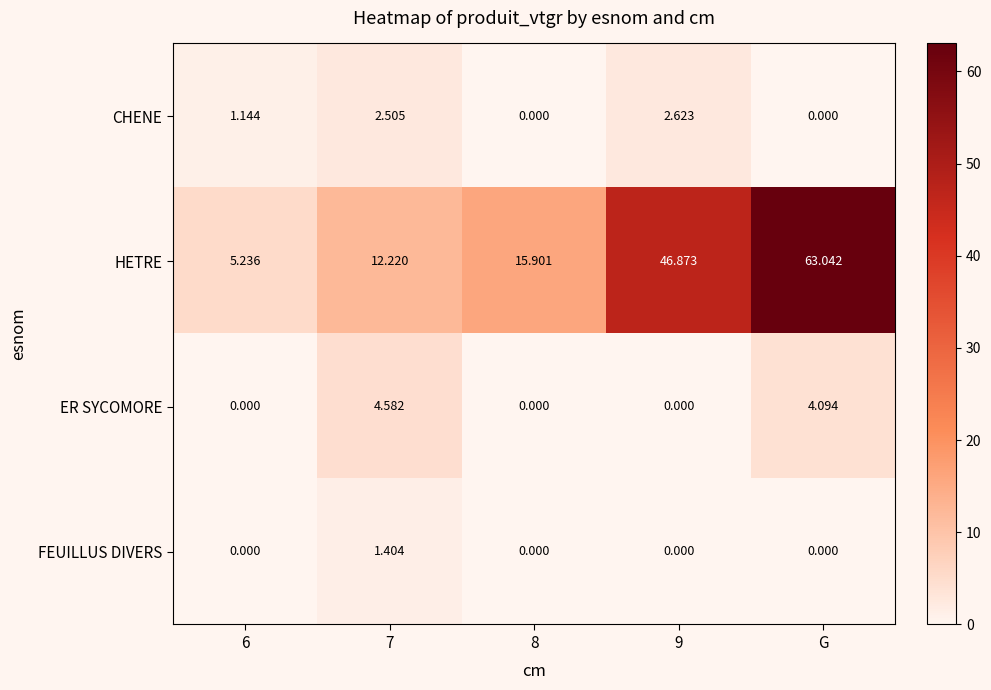

List the series in order of their peak value, highest first.

HETRE, ER SYCOMORE, CHENE, FEUILLUS DIVERS